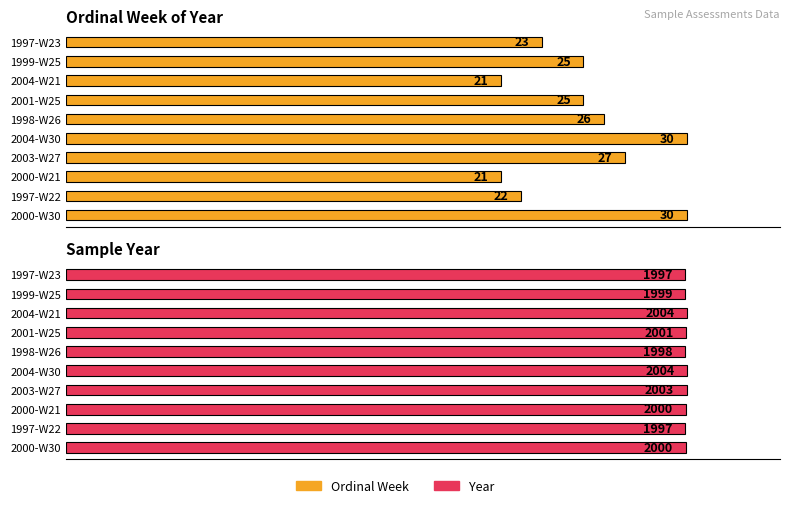

What is the total value across all series at 1997-W23?

2020